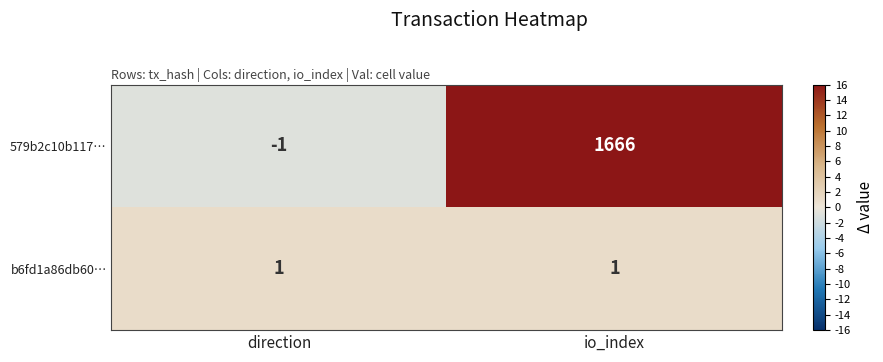

List the series in order of their peak value, lowest first.

b6fd1a86db60…, 579b2c10b117…